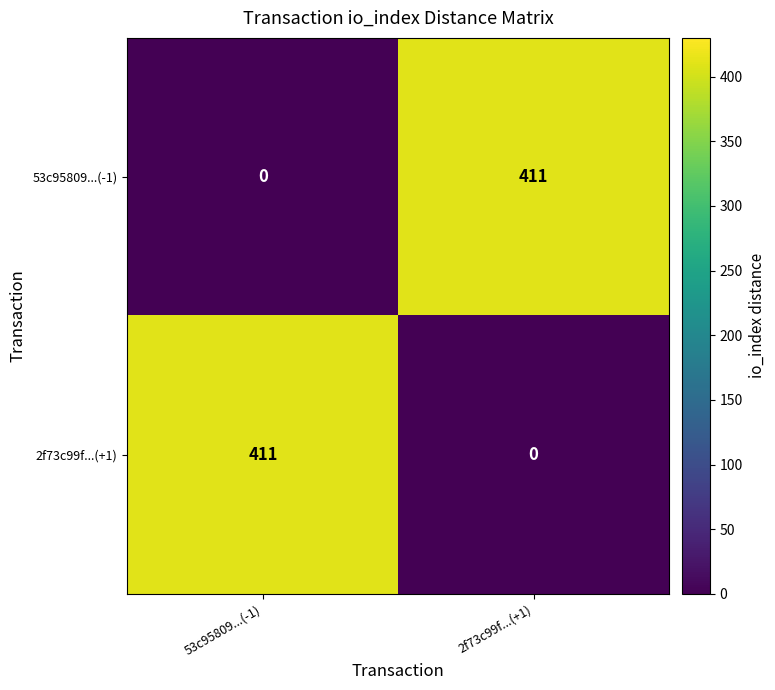

Is it true that 2f73c99f...(+1) equals 734 at 53c95809...(-1)?

False